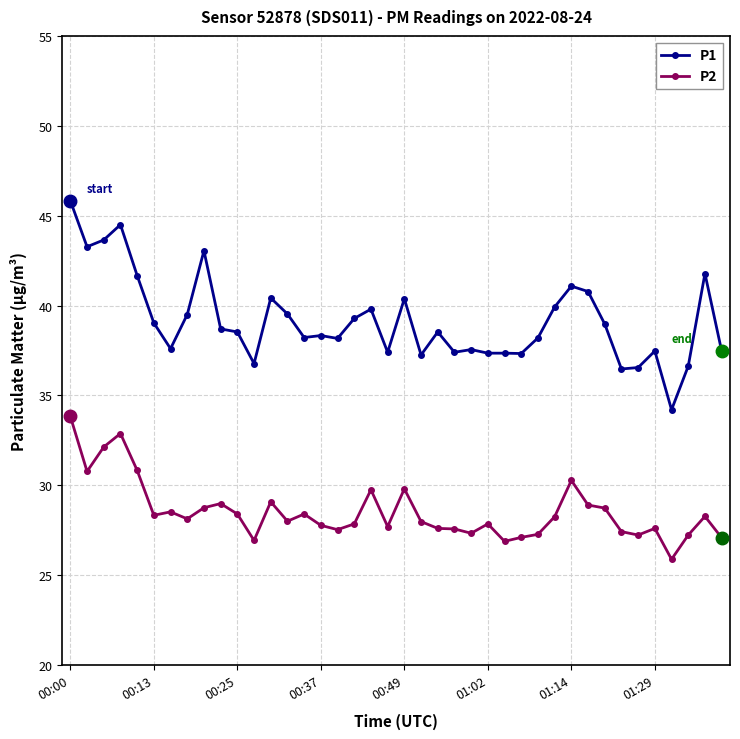

What is the sum of all P2 values?

1140.8